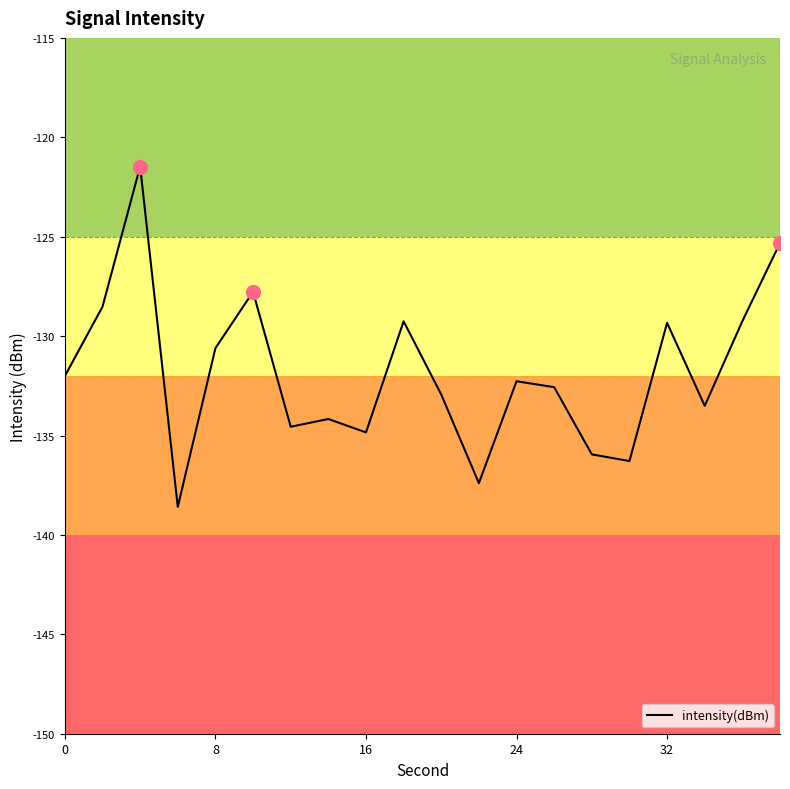

What is the greatest value displayed?

-121.5